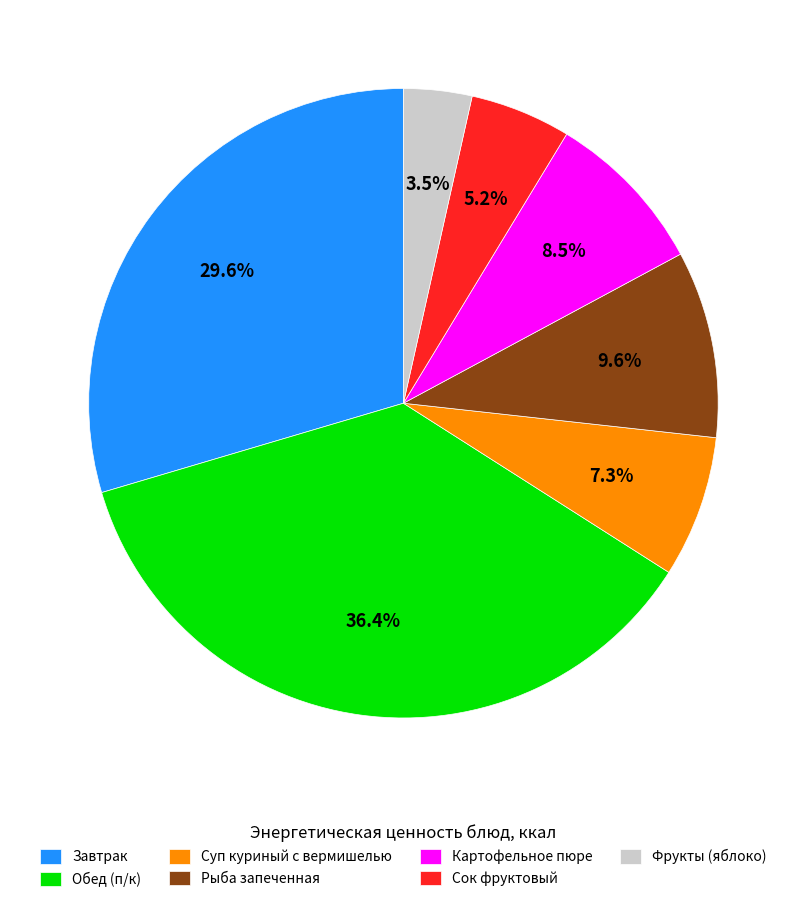

Which slice is the largest?

Обед (п/к)